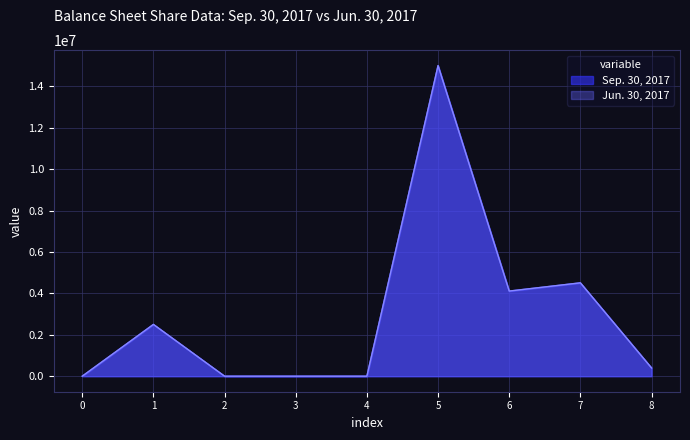

In Sep. 30, 2017, how many points are higher than both neighbors (excluding endpoints)?

3